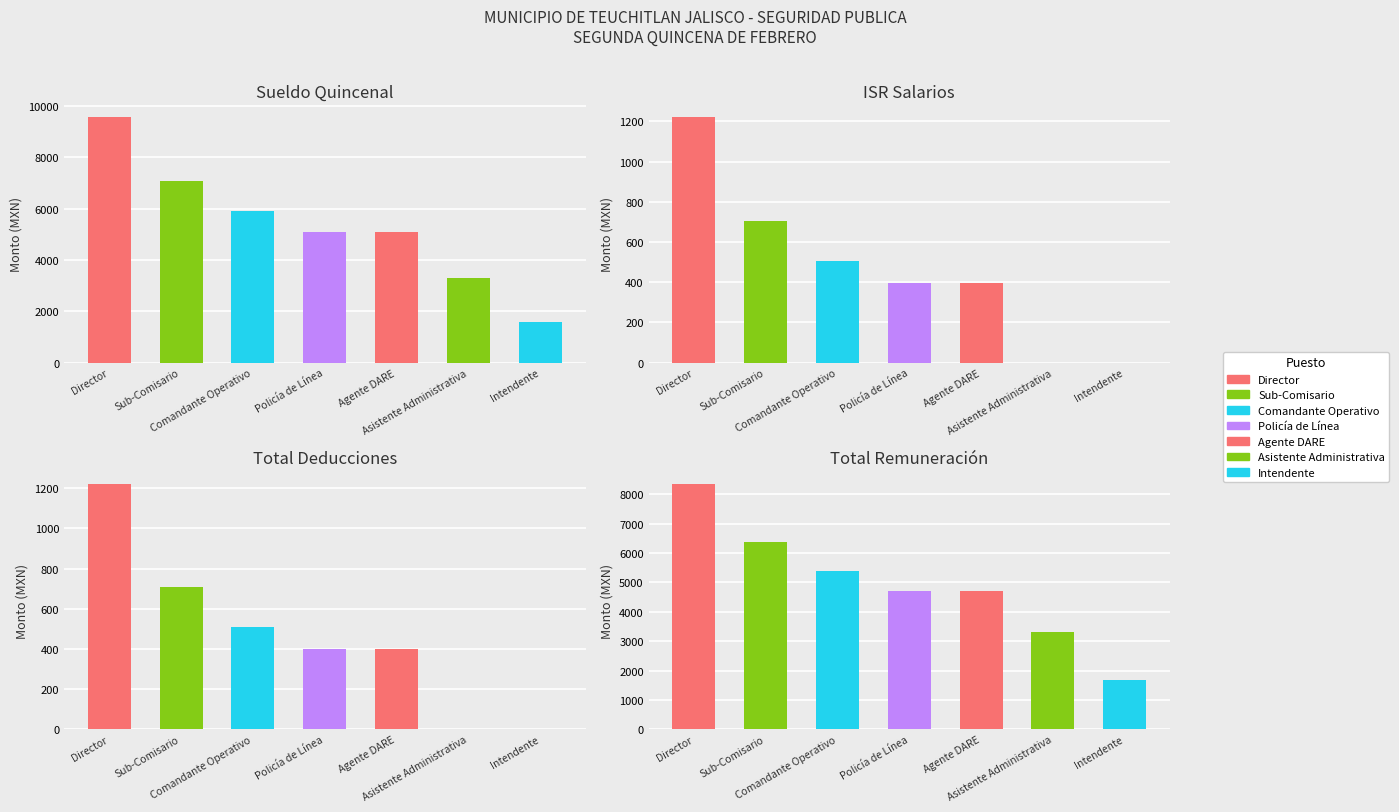

The ISR Salarios series shows 831.7 at Comandante Operativo. True or false?

False